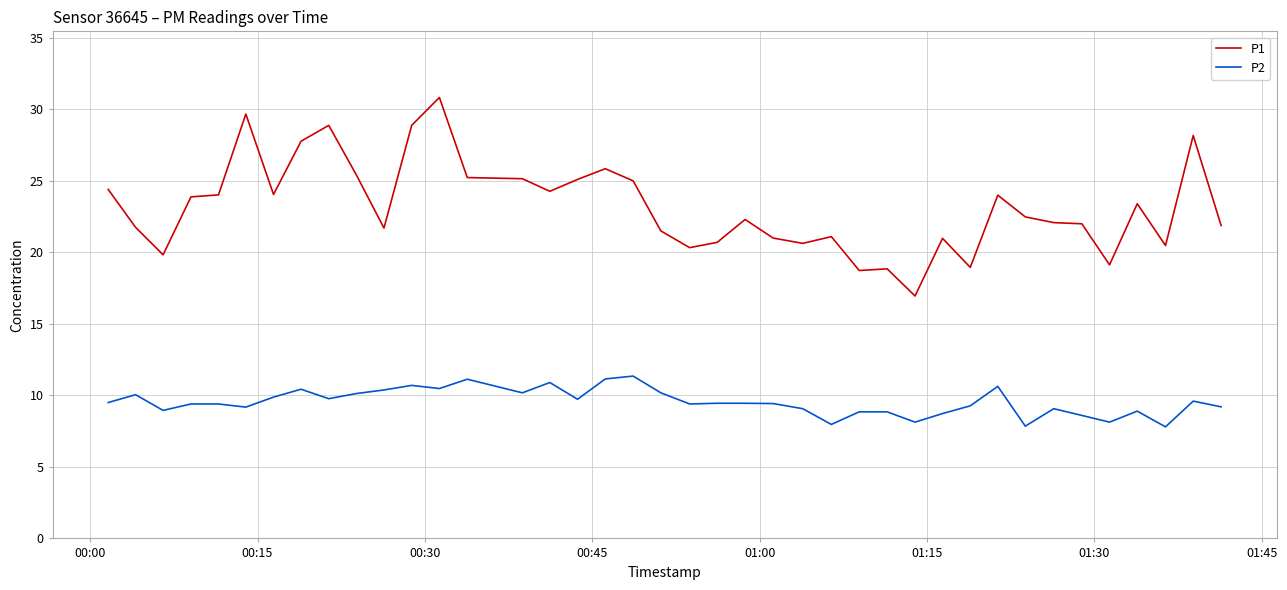

What is the minimum value shown in the chart?

7.8